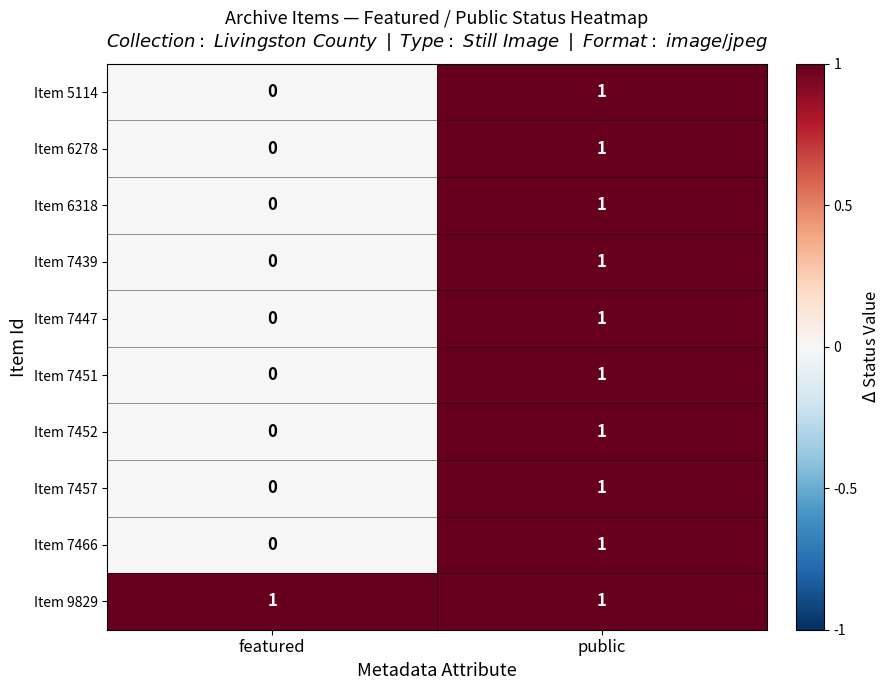

Reading right to left, what are all the values shown in this chart?

Item 5114: 1	0
Item 6278: 1	0
Item 6318: 1	0
Item 7439: 1	0
Item 7447: 1	0
Item 7451: 1	0
Item 7452: 1	0
Item 7457: 1	0
Item 7466: 1	0
Item 9829: 1	1